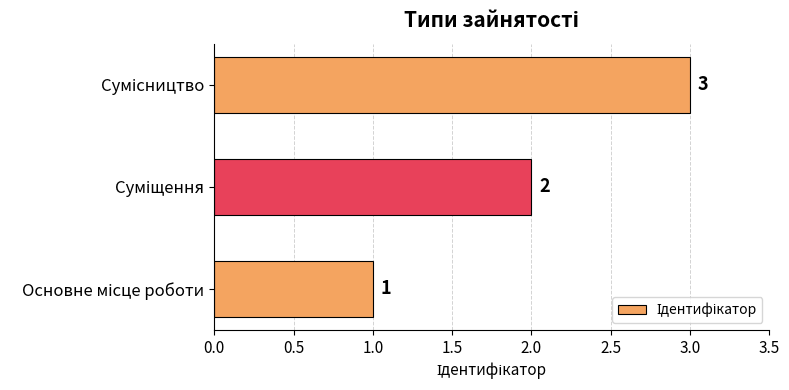

Are the bars horizontal?

Yes